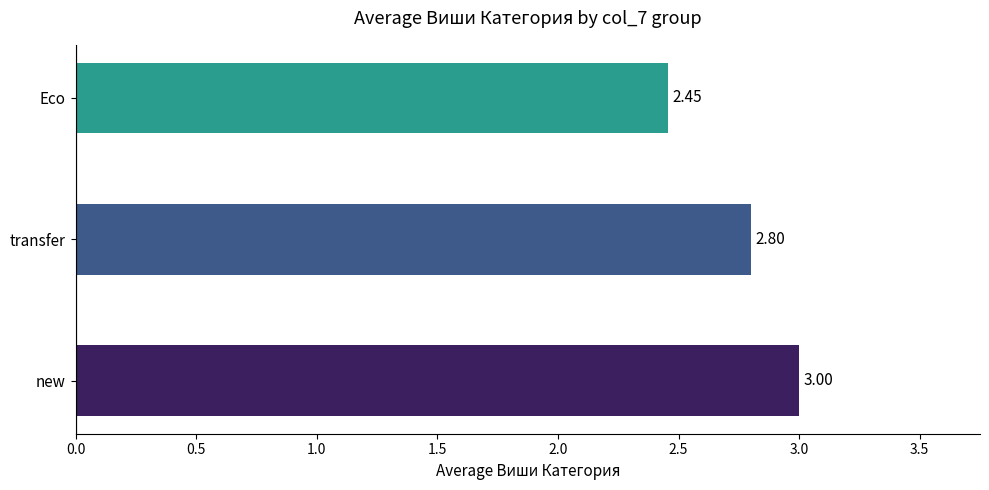

How many bars are there in total?

3